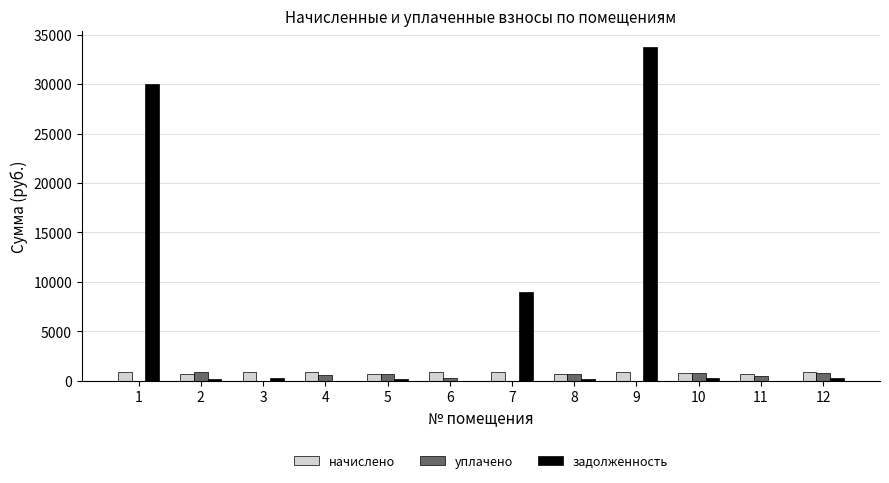

Does the chart contain stacked bars?

No